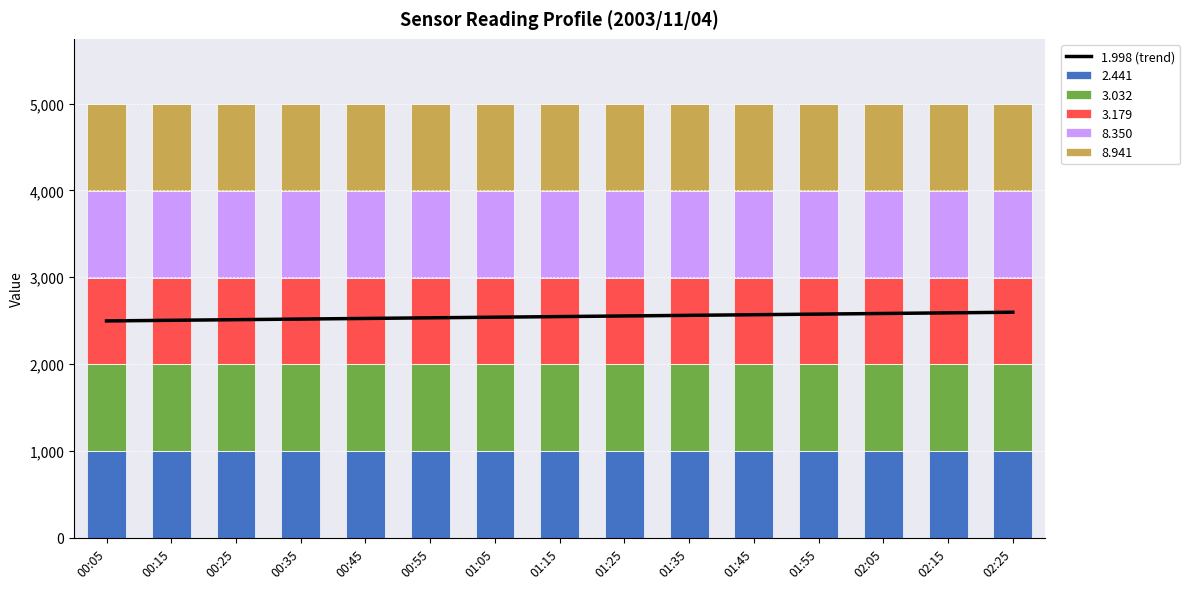

What is the difference between the maximum and minimum values?

99.9